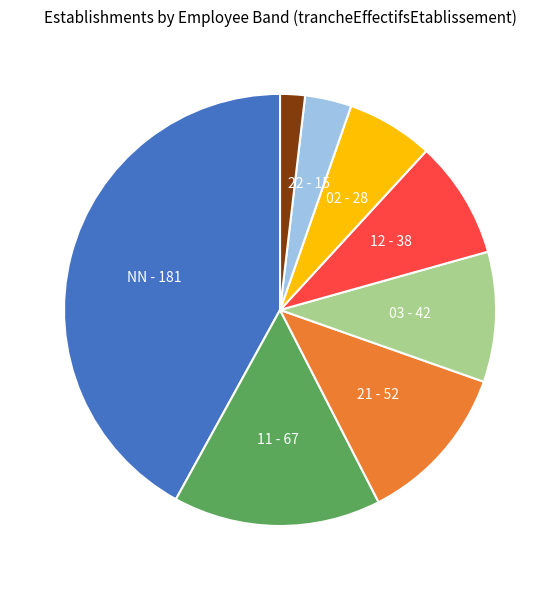

Is there a majority slice in this chart?

No